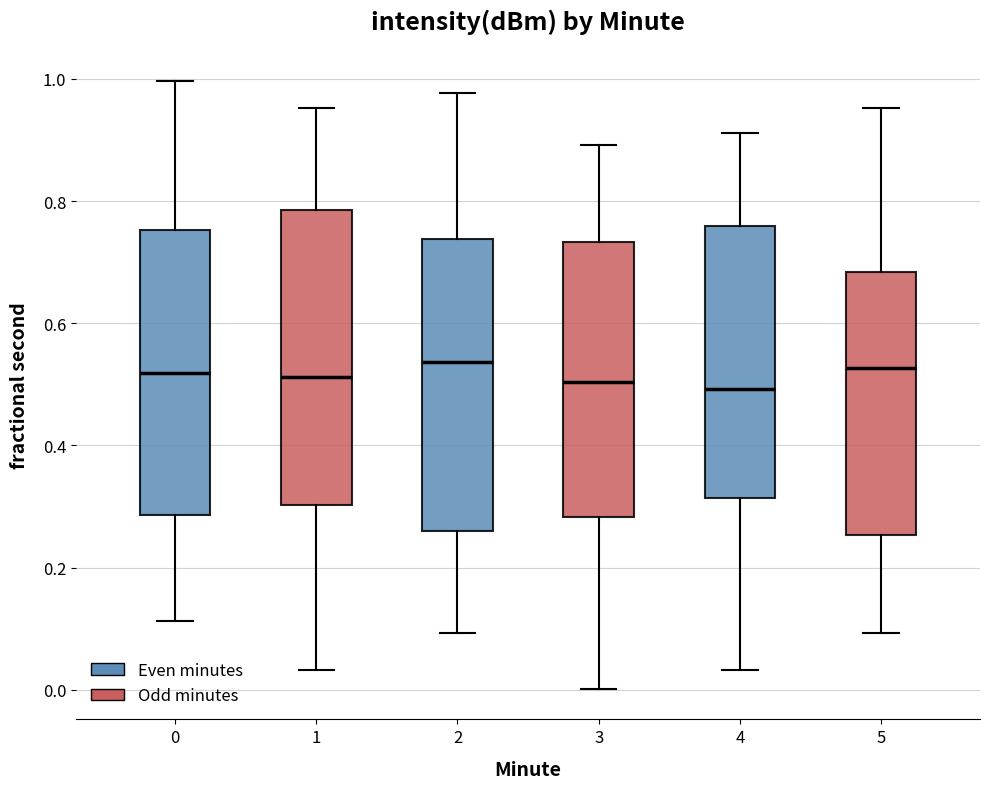

Reading left to right, transcribe this box plot: for each box, give where its median line is, the range the box spans, and where its two whiskers end, as read against the y-axis. The values are not printed on the chart, so give them approximately, as read against the axis.

0: median 0.52, box 0.28 to 0.76, whiskers 0.12 to 1.00
1: median 0.52, box 0.30 to 0.78, whiskers 0.04 to 0.96
2: median 0.54, box 0.26 to 0.74, whiskers 0.10 to 0.98
3: median 0.50, box 0.28 to 0.74, whiskers 0.00 to 0.90
4: median 0.50, box 0.32 to 0.76, whiskers 0.04 to 0.92
5: median 0.52, box 0.26 to 0.68, whiskers 0.10 to 0.96